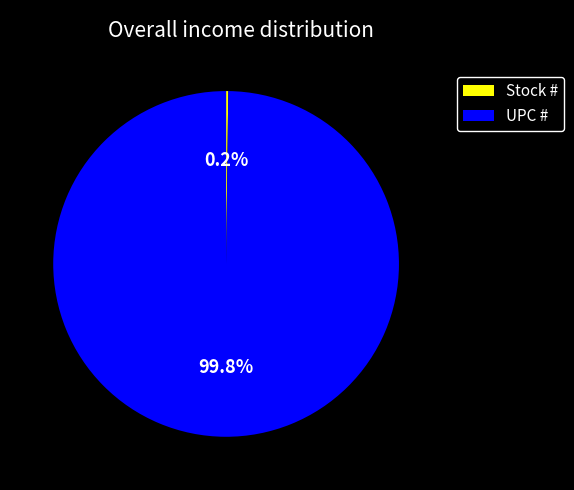

Which slice is the largest?

UPC #